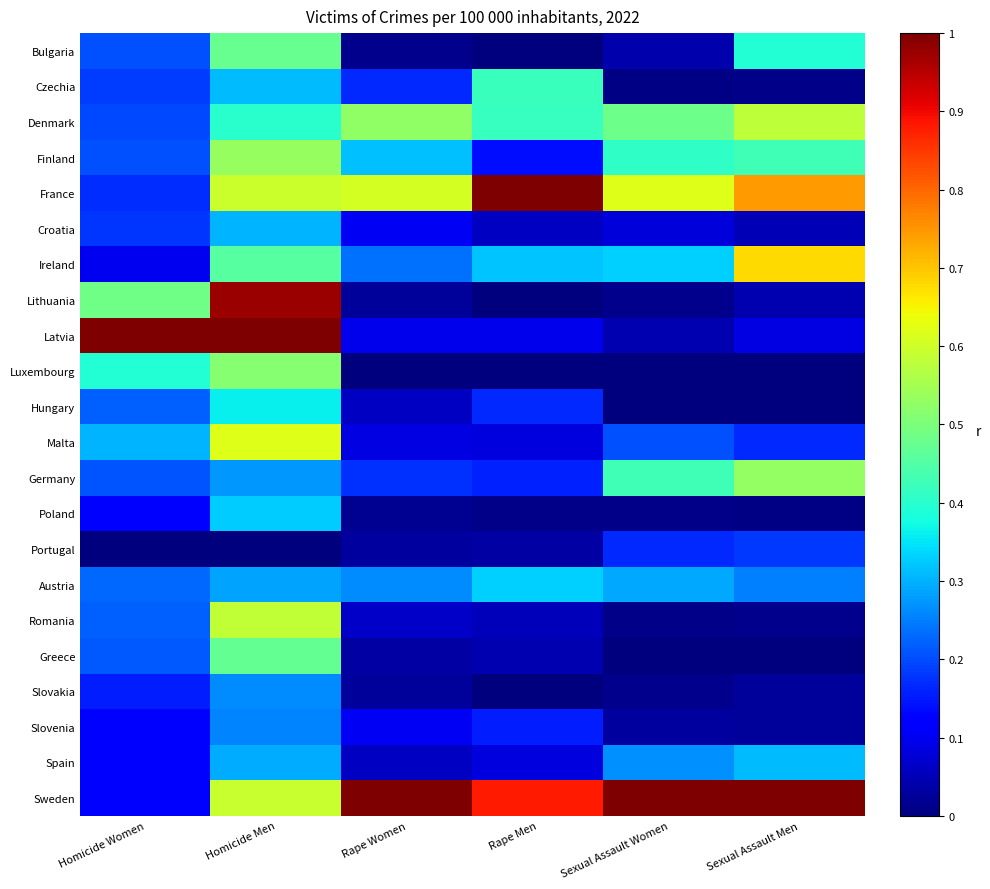

Which series has the largest range (max minus min)?

Lithuania